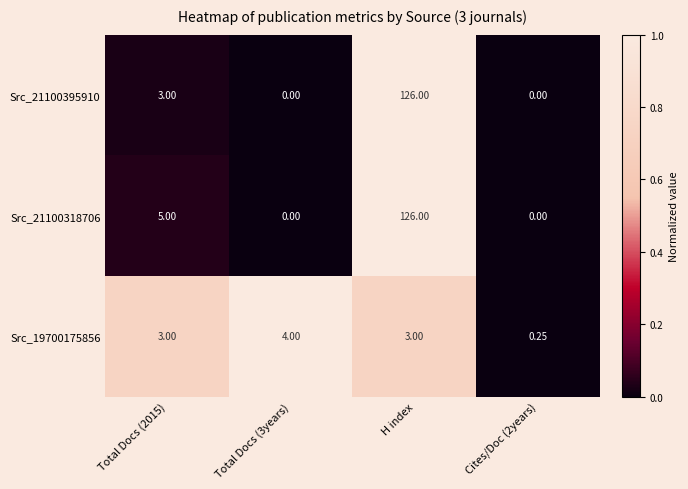

At how many categories does at least one series exceed 0?

4